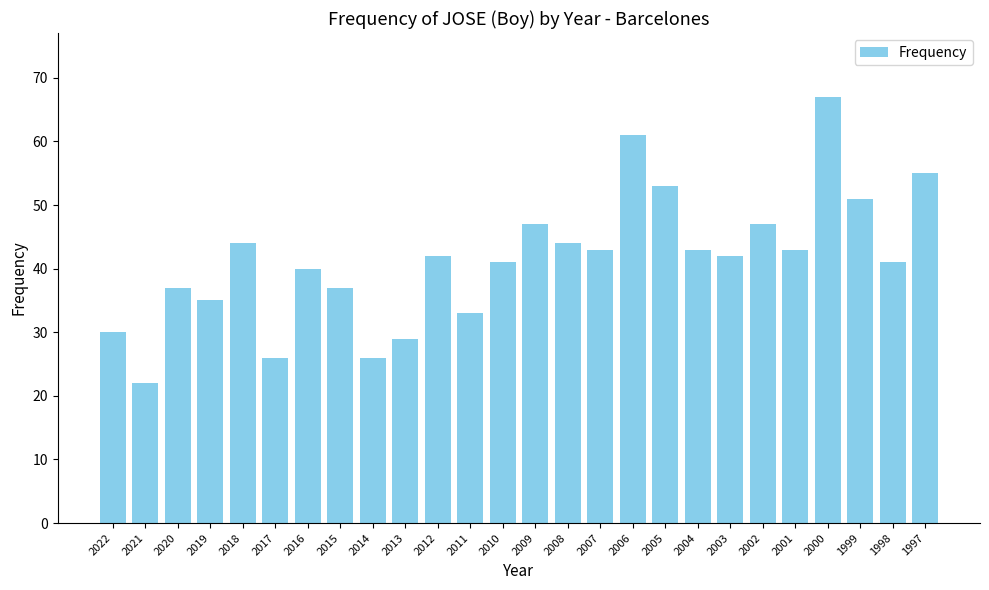

What is the approximate value at 1997, to the nearest 5?

55